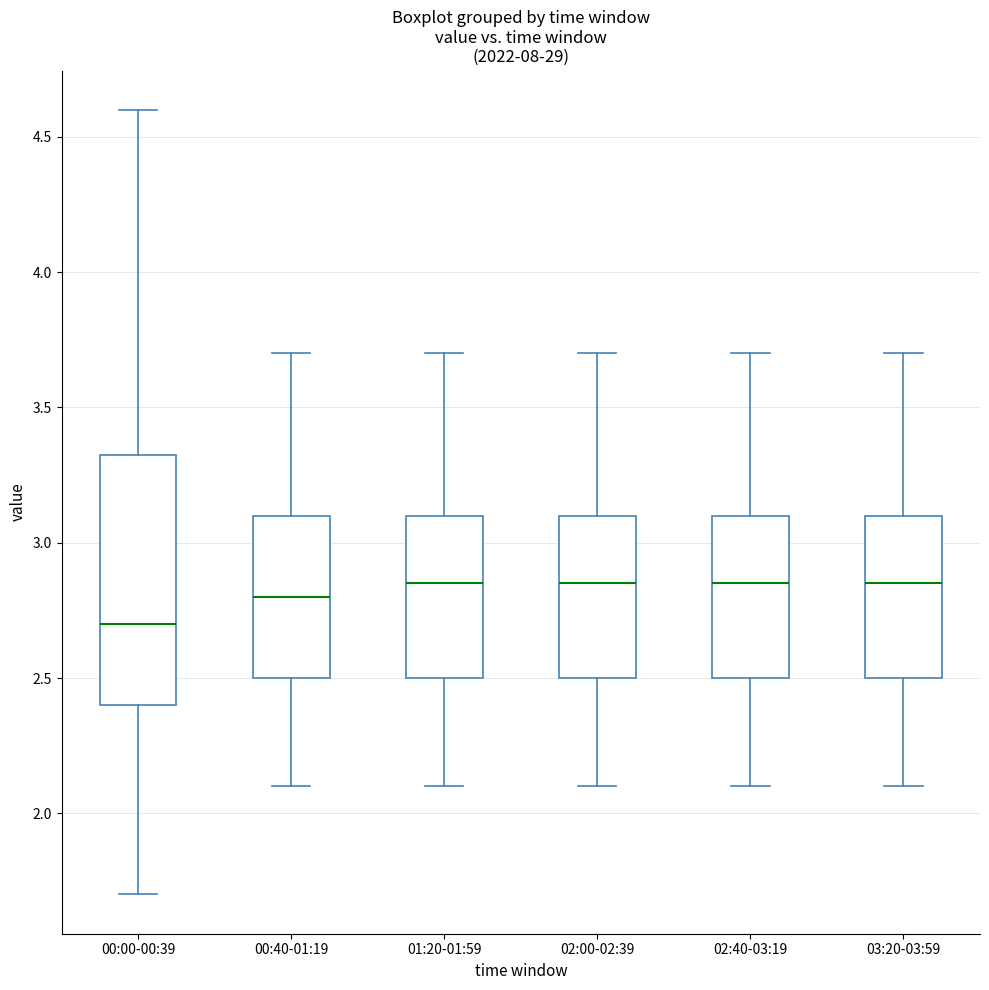

Reading left to right, transcribe this box plot: for each box, give where its median line is, the range the box spans, and where its two whiskers end, as read against the y-axis. The values are not printed on the chart, so give them approximately, as read against the axis.

00:00-00:39: median 2.70, box 2.40 to 3.35, whiskers 1.70 to 4.60
00:40-01:19: median 2.80, box 2.50 to 3.10, whiskers 2.10 to 3.70
01:20-01:59: median 2.85, box 2.50 to 3.10, whiskers 2.10 to 3.70
02:00-02:39: median 2.85, box 2.50 to 3.10, whiskers 2.10 to 3.70
02:40-03:19: median 2.85, box 2.50 to 3.10, whiskers 2.10 to 3.70
03:20-03:59: median 2.85, box 2.50 to 3.10, whiskers 2.10 to 3.70